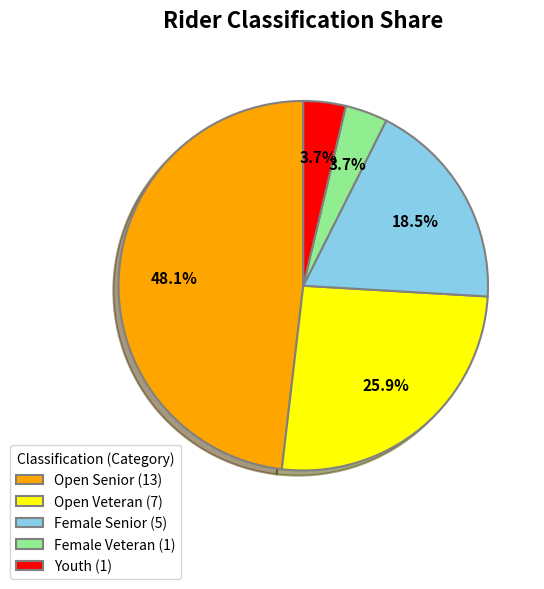

What is the largest slice in the pie chart?

Open Senior (13)